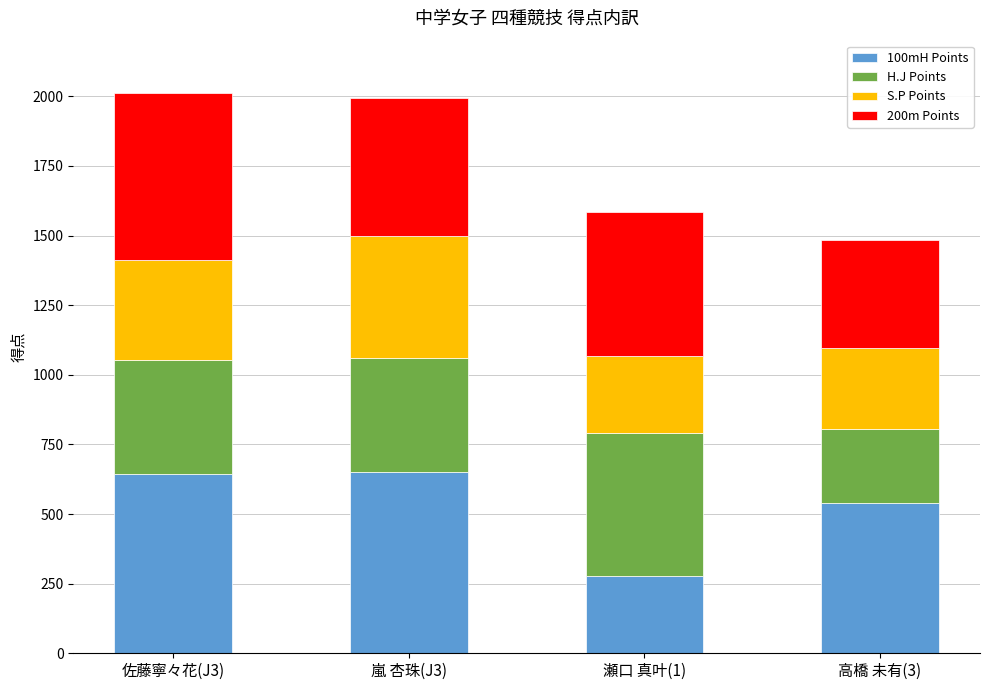

At which label does 100mH Points reach its minimum?

瀬口 真叶(1)